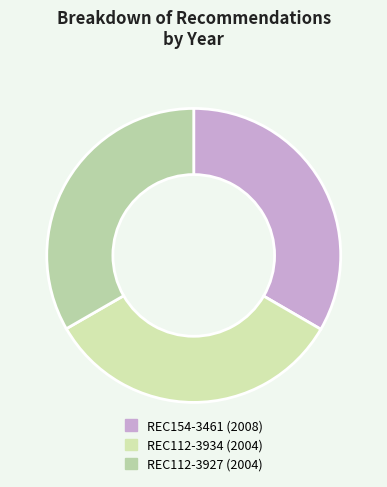

What portion of the pie excludes REC112-3934?

66.7%